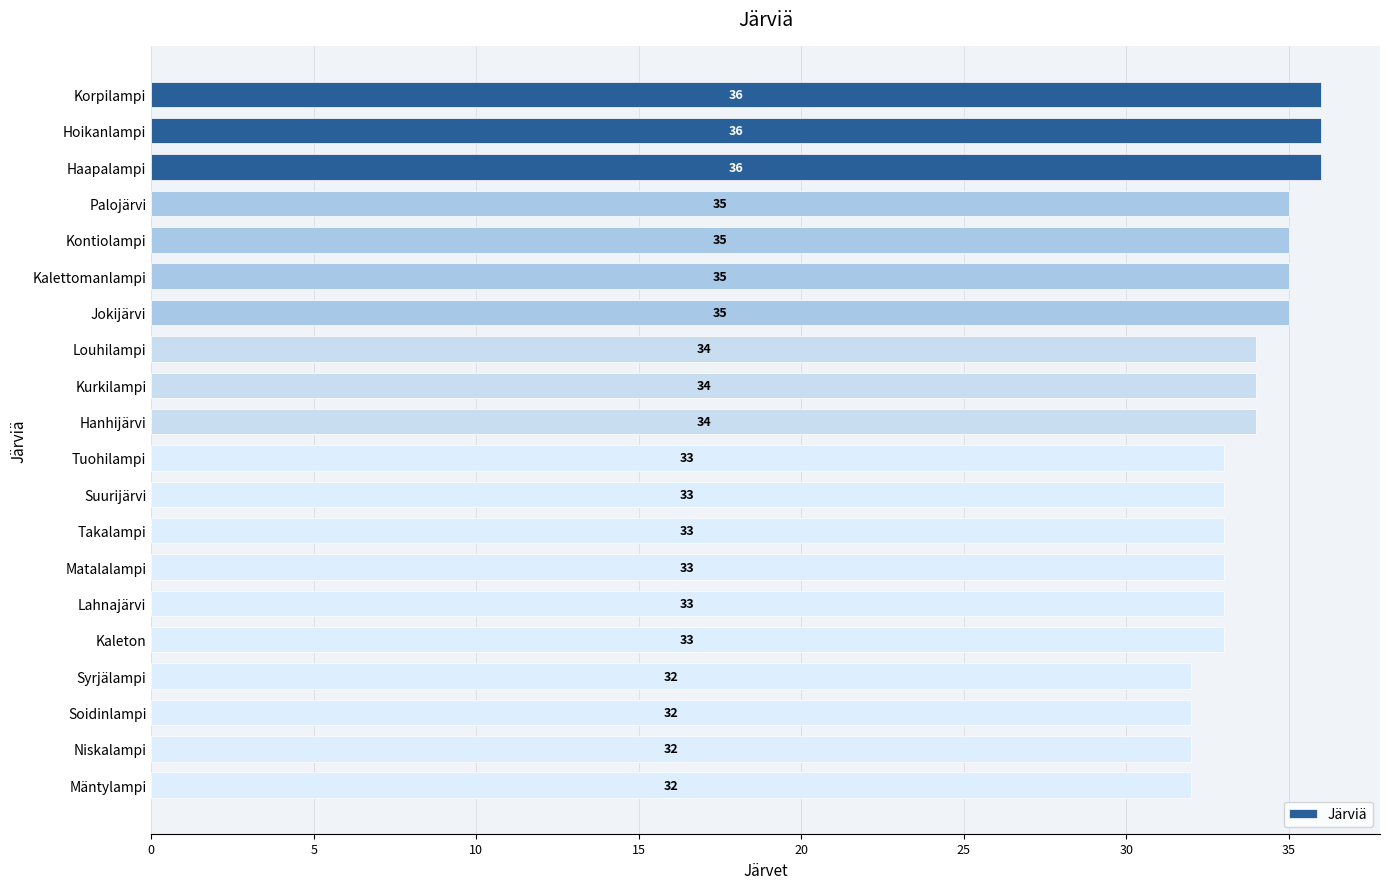

Is it true that the value at Syrjälampi is 32?

True